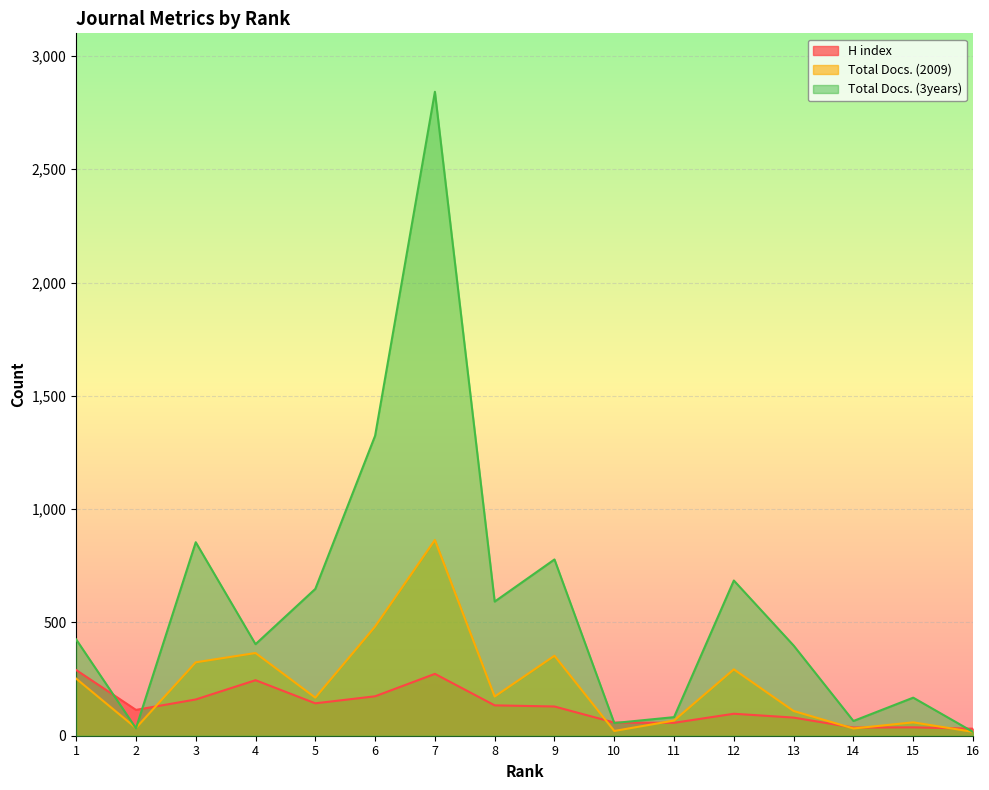

What is the sum of all Total Docs. (2009) values?

3613